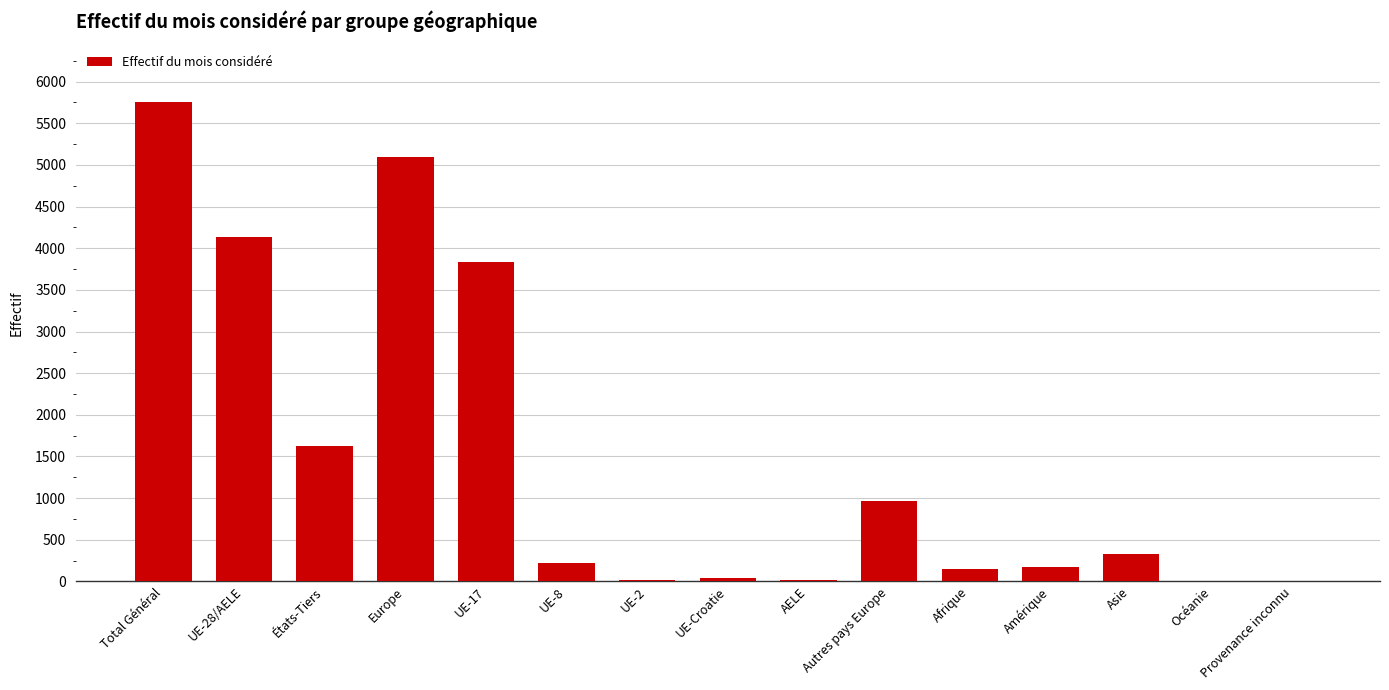

Which label corresponds to the largest value in the chart?

Total Général